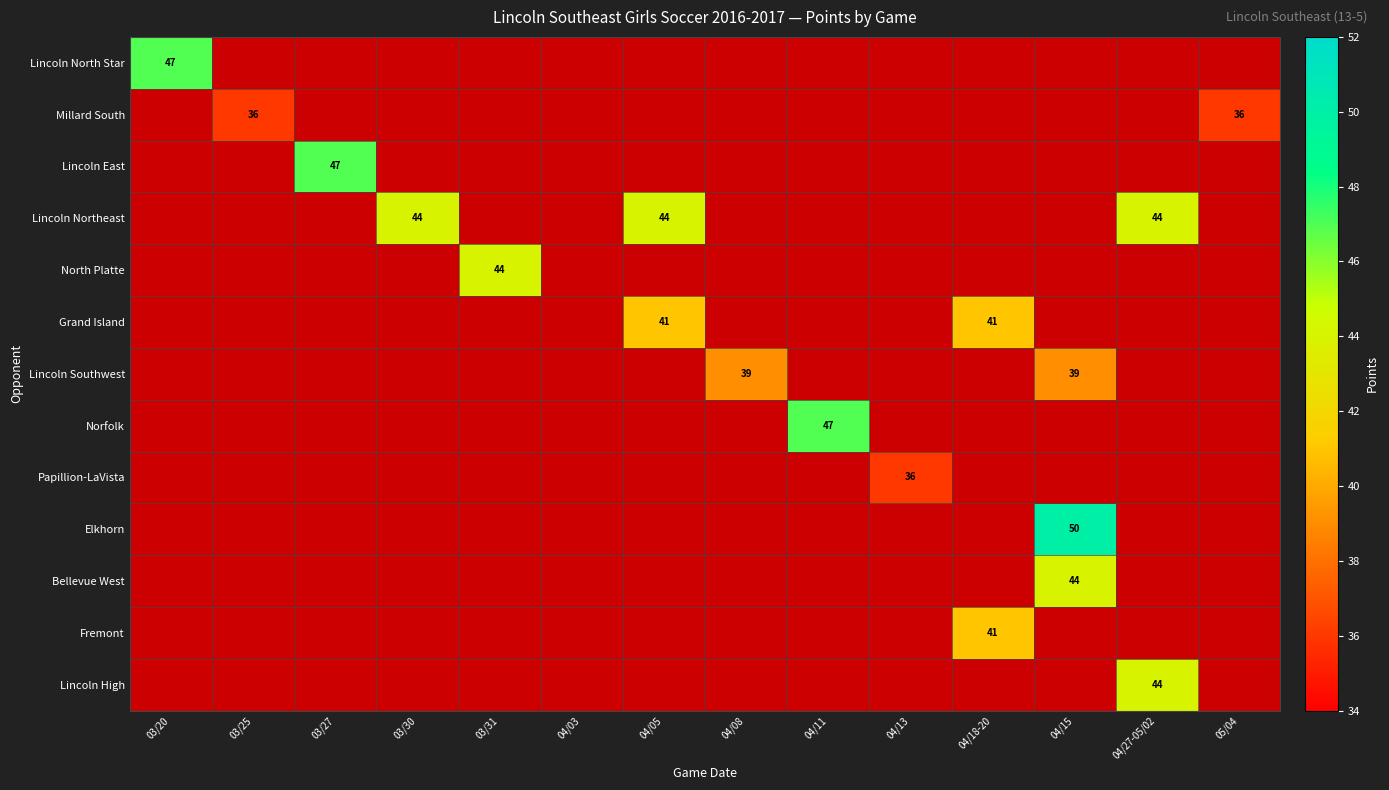

The Lincoln East series shows 47 at 03/27. True or false?

True